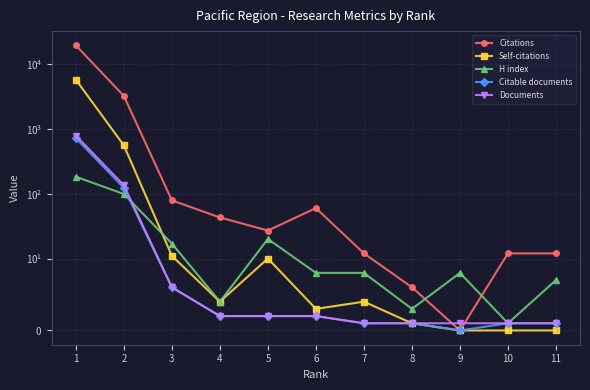

What is the value of the Citable documents point at the 6th from the left?

2